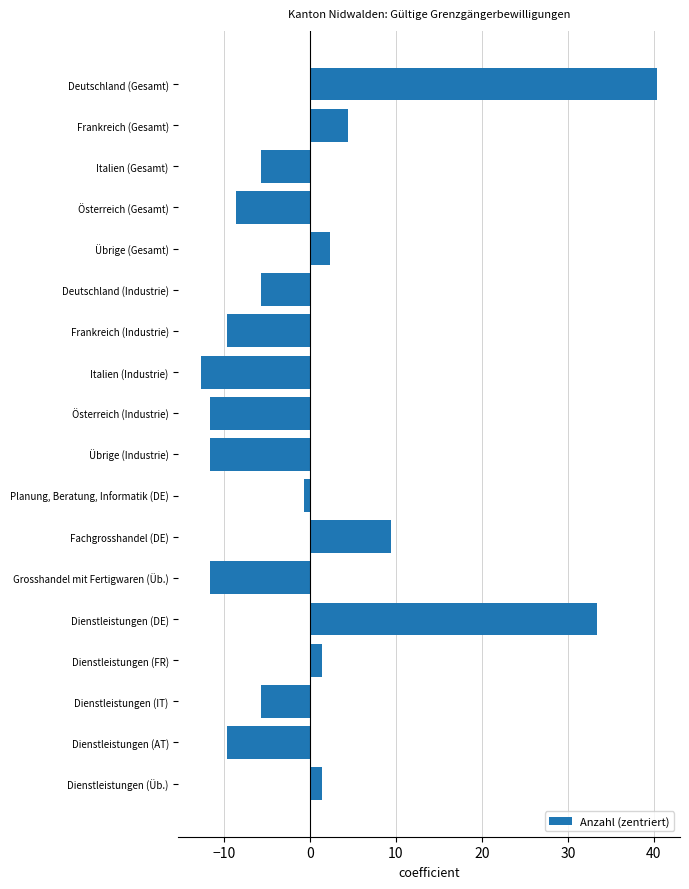

Where is the data nearest to the value 13?

Fachgrosshandel (DE)